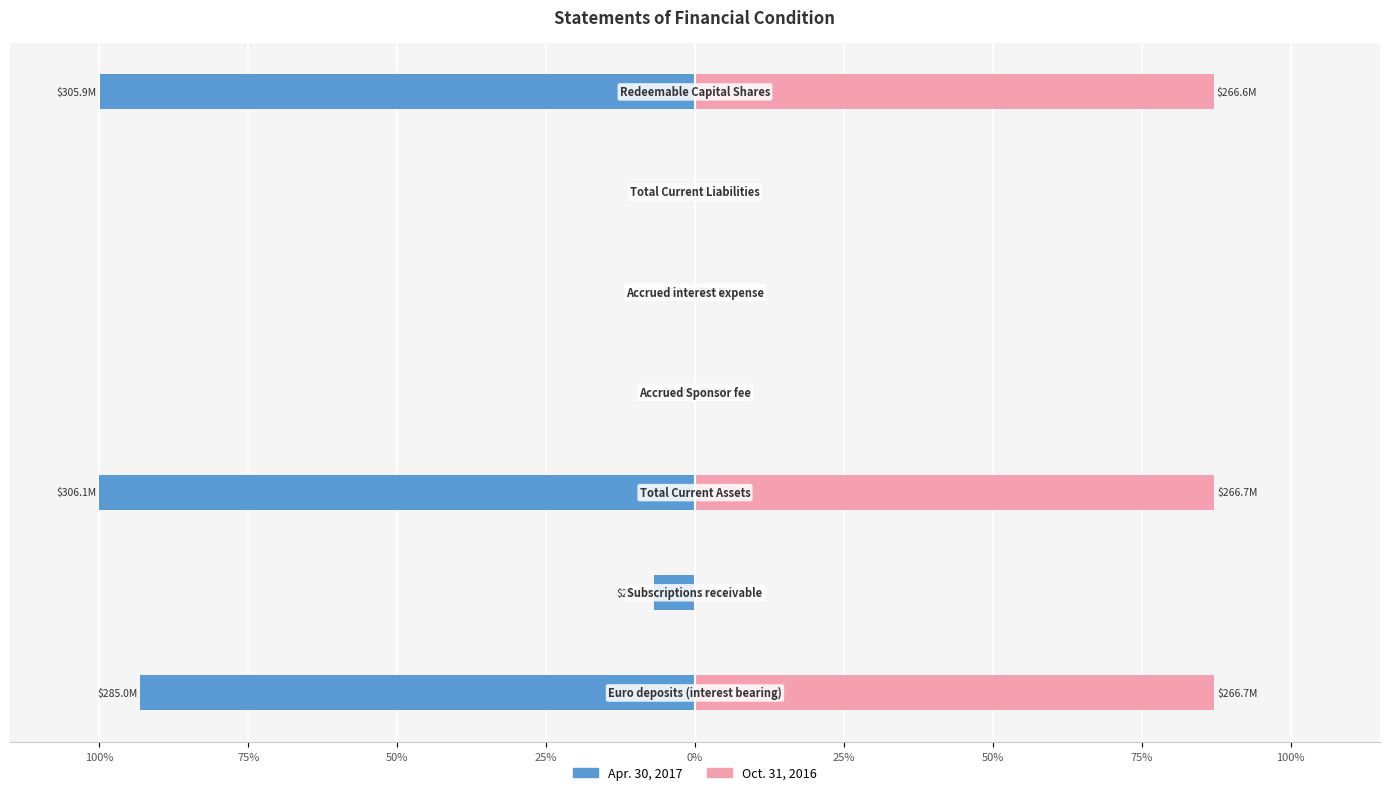

Rank the series at 50% from highest to lowest value.

Oct. 31, 2016, Apr. 30, 2017